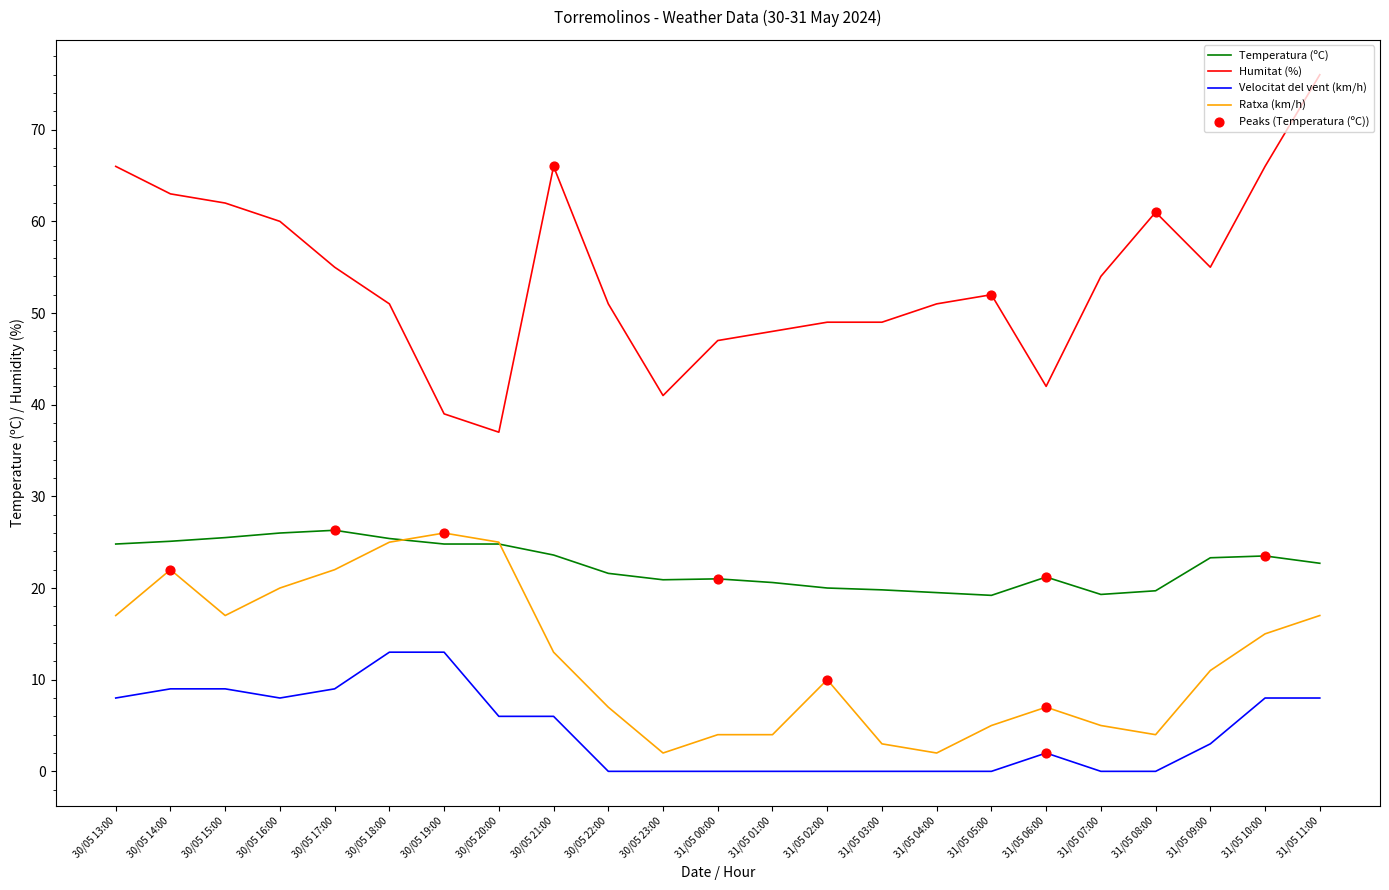

Which series has the largest total across all categories?

Humitat (%)